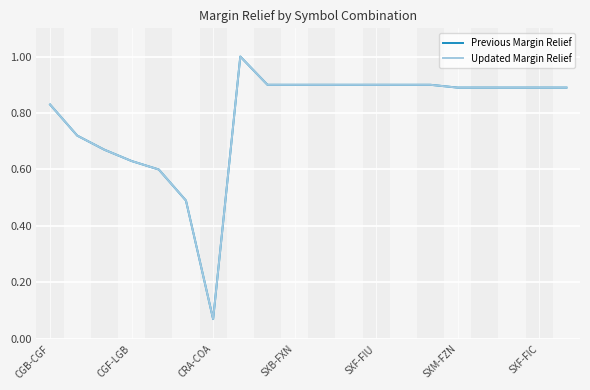

Does the chart display data point markers on the line(s)?

No